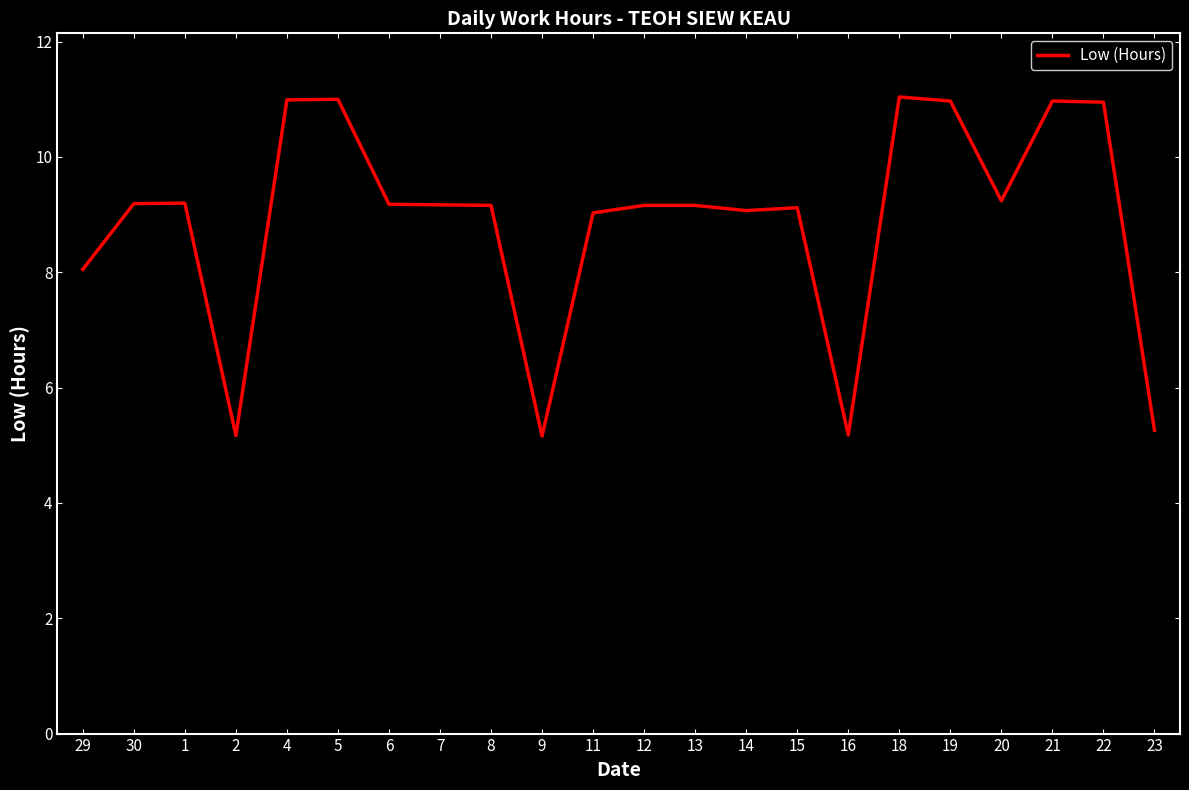

What is the maximum value shown in the chart?

11.0